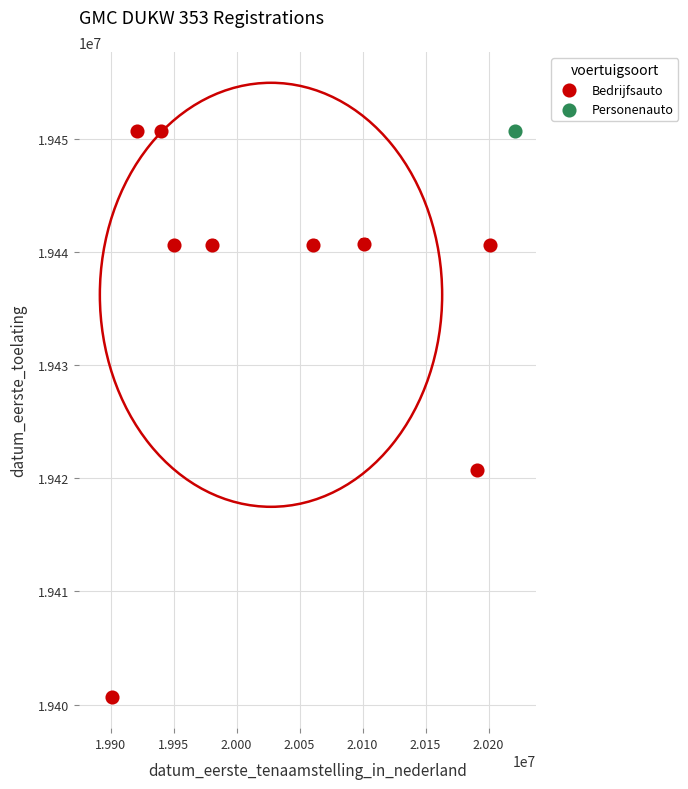

What are all the series names shown in the legend?

Bedrijfsauto, Personenauto